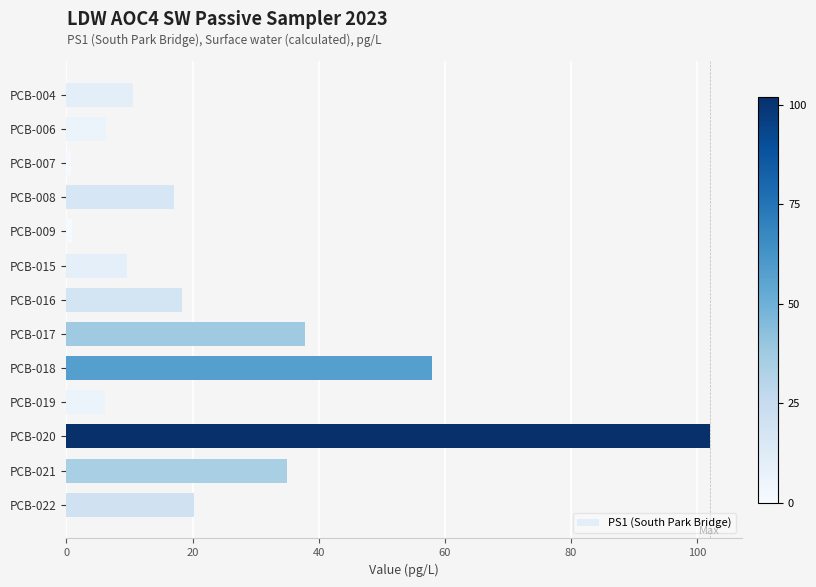

What is the difference between the maximum and minimum values?

101.2